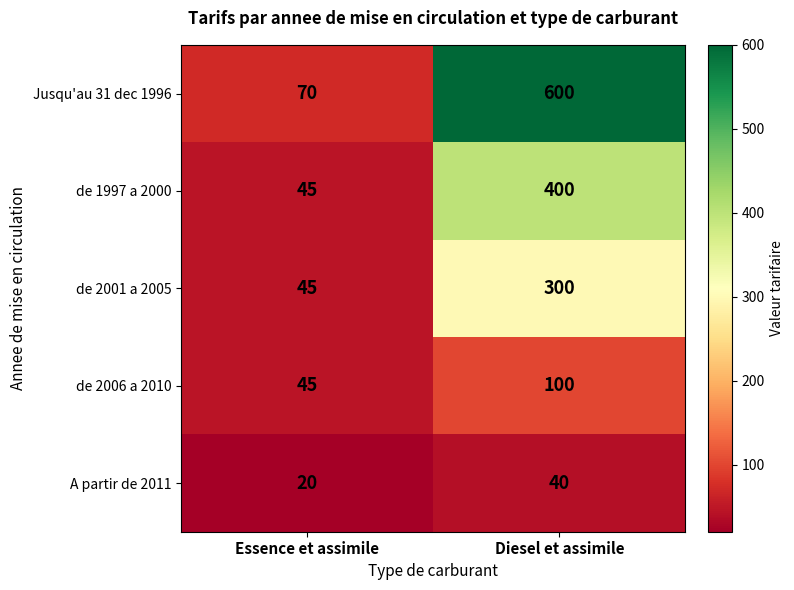

Reading left to right, transcribe all the data shown in this chart.

Jusqu'au 31 dec 1996: 70	600
de 1997 a 2000: 45	400
de 2001 a 2005: 45	300
de 2006 a 2010: 45	100
A partir de 2011: 20	40